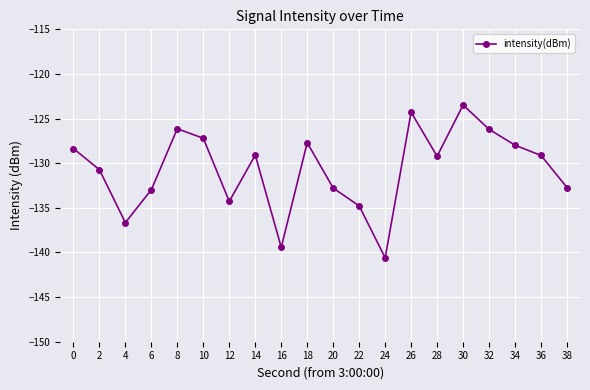

The value at 8 is -208.9. True or false?

False